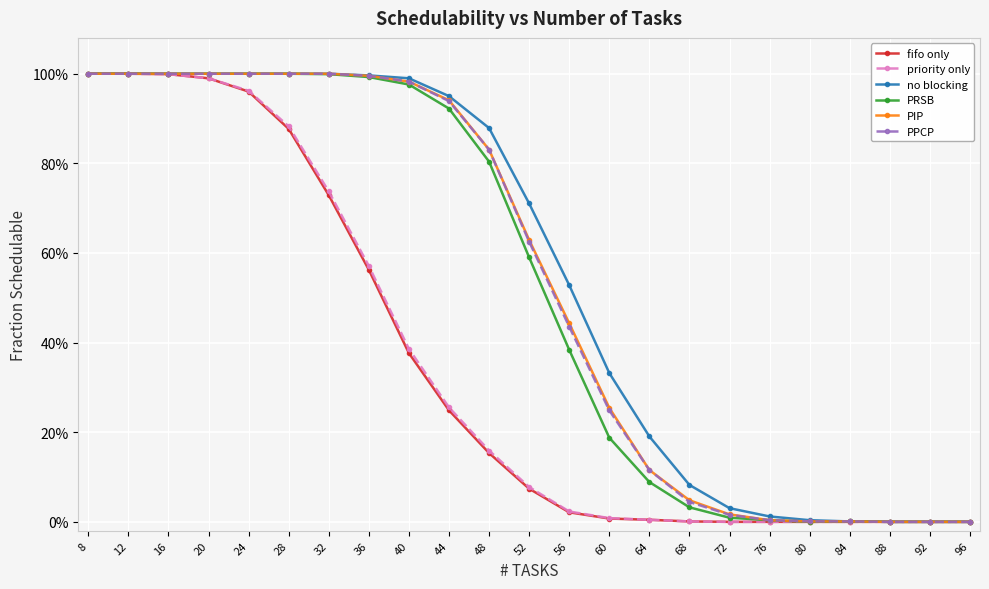

What is the average value of the PRSB series?

0.5